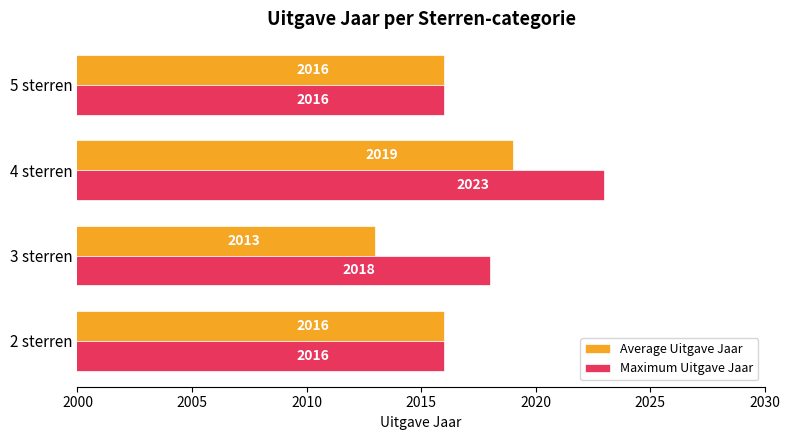

What is the maximum value for Maximum Uitgave Jaar?

2023